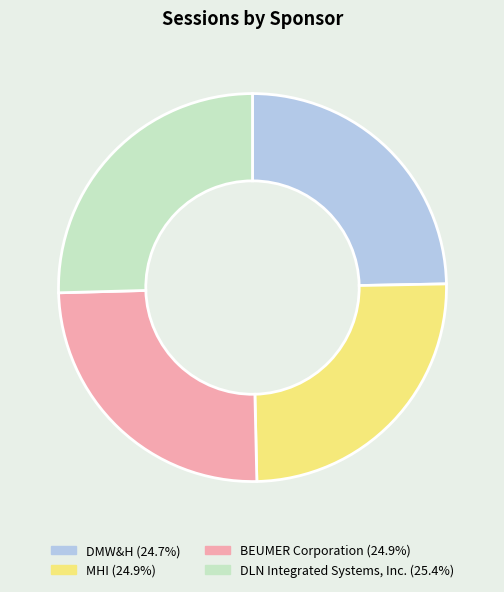

Does MHI represent more than half of the total?

No